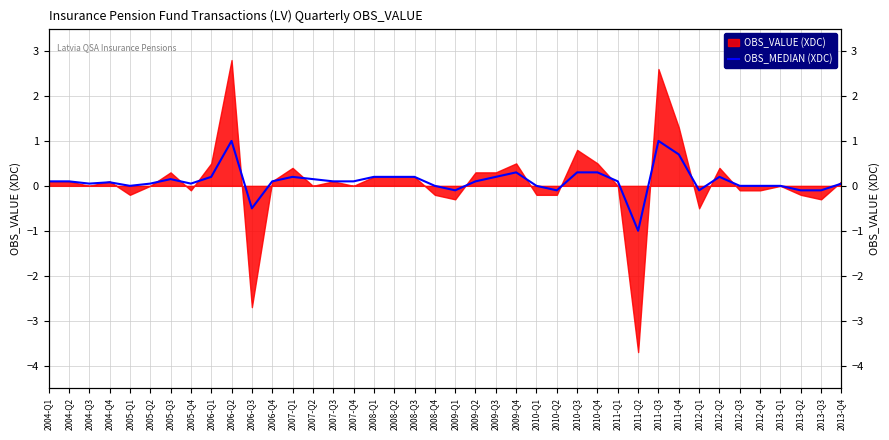

Read the value at 2011-Q1.

0.1